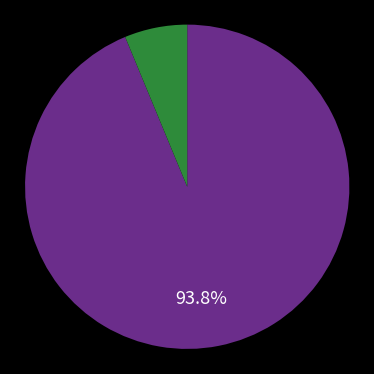

Is there any slice that represents more than half of the pie?

Yes